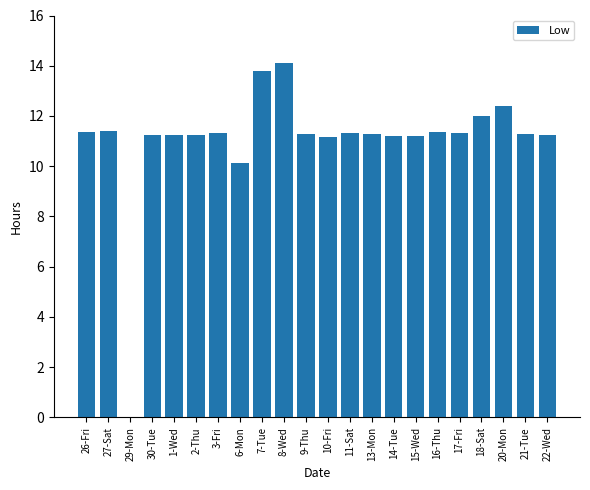

What value does the data have at 18-Sat?

12.0